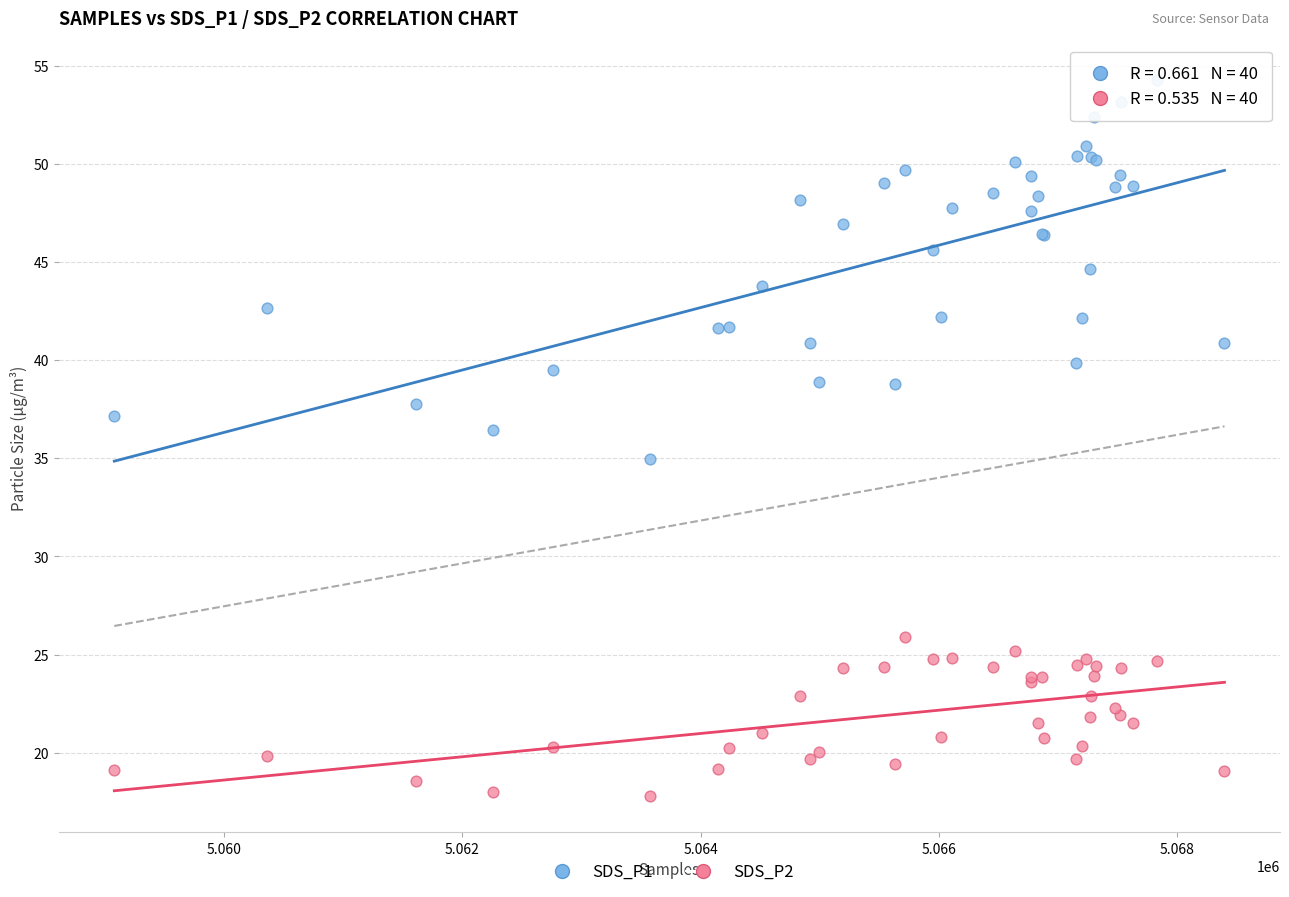

Which series has the largest Y range (max minus min)?

SDS_P1